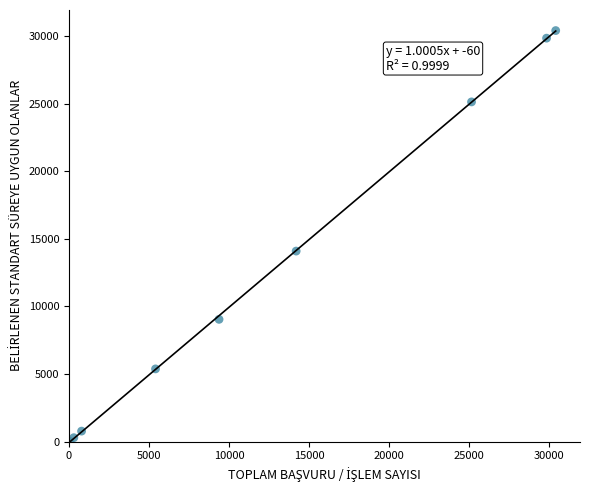

What Y value in the scatter plot is closest to 15220?

14094